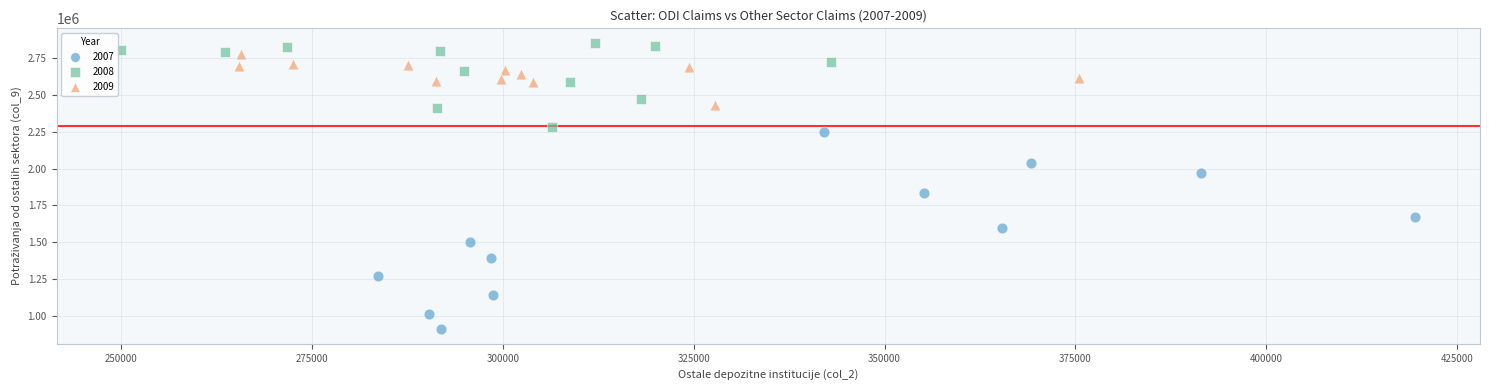

What are all the series names shown in the legend?

2007, 2008, 2009